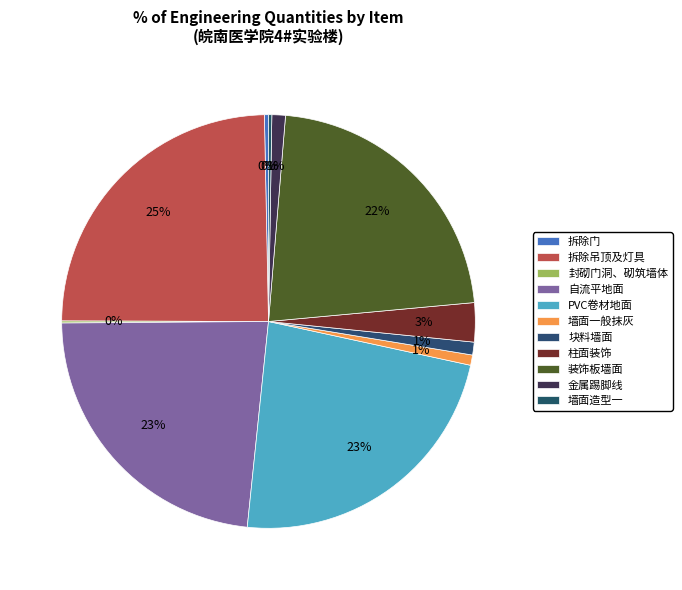

What is the smallest slice in the pie chart?

封砌门洞、砌筑墙体